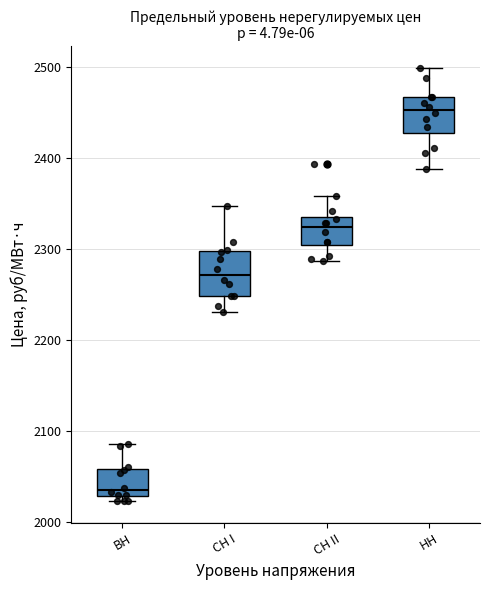

Which box has the highest median line?

НН